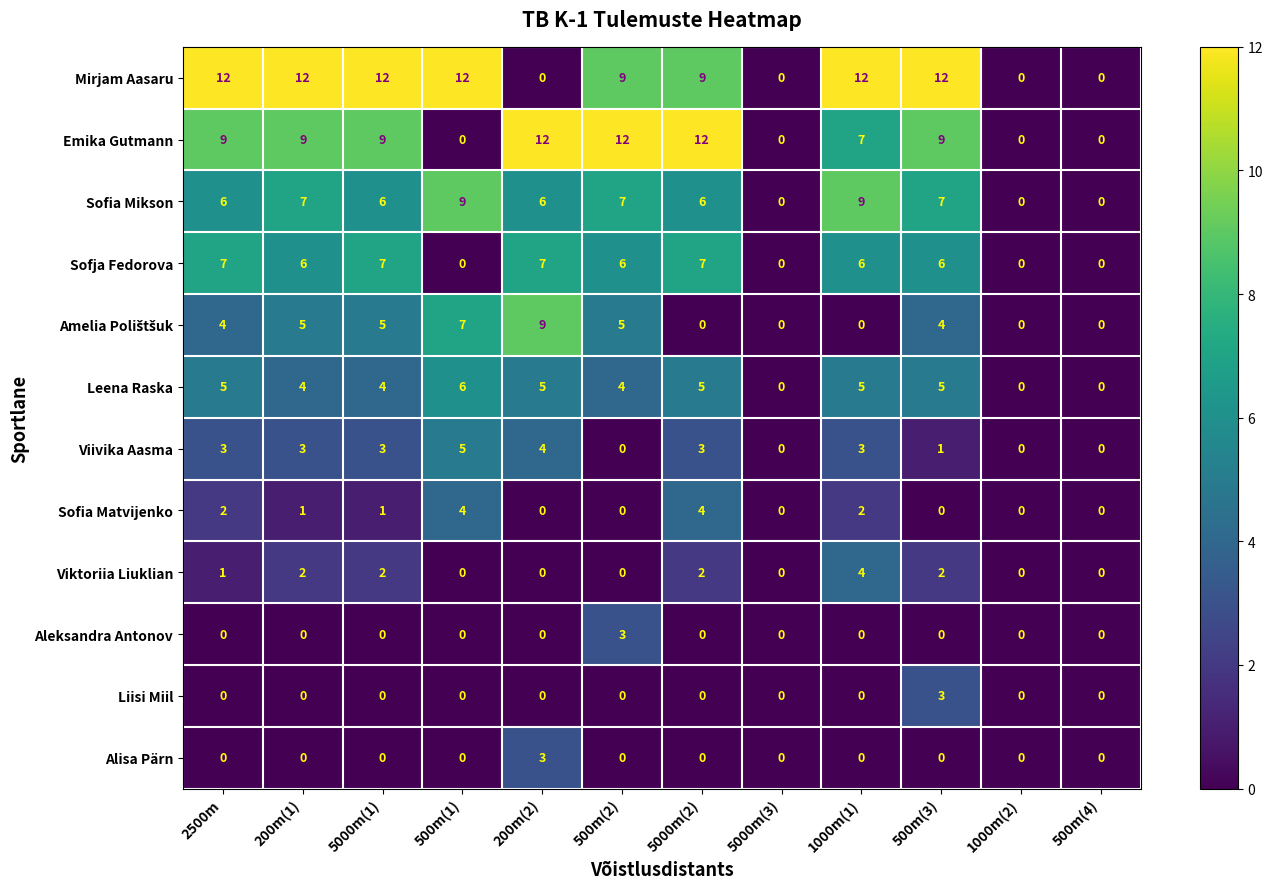

Which series has the largest total across all categories?

Mirjam Aasaru